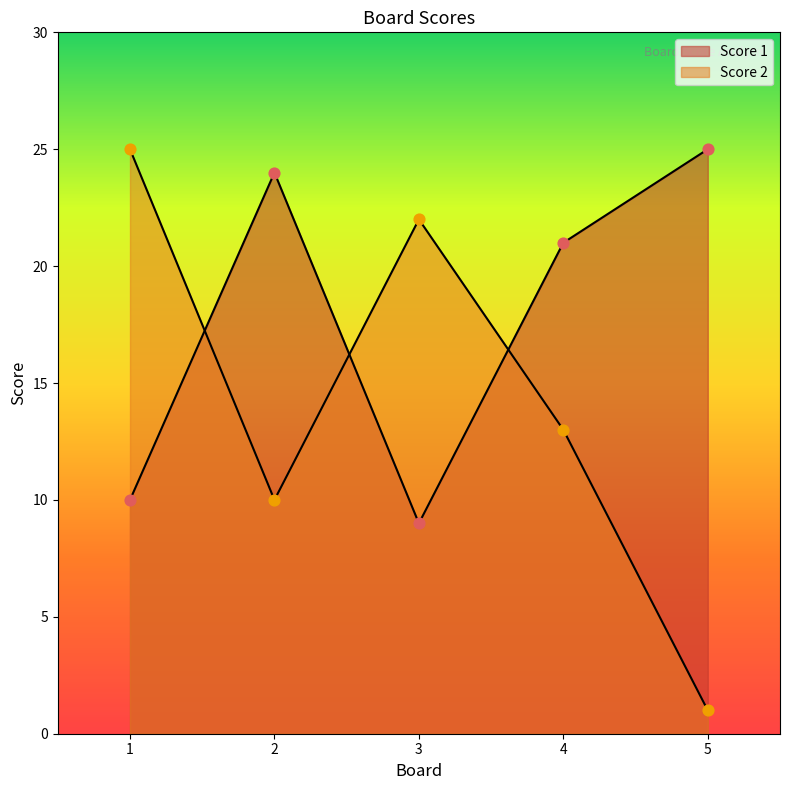

Which series has the widest spread of Y values?

Score 2